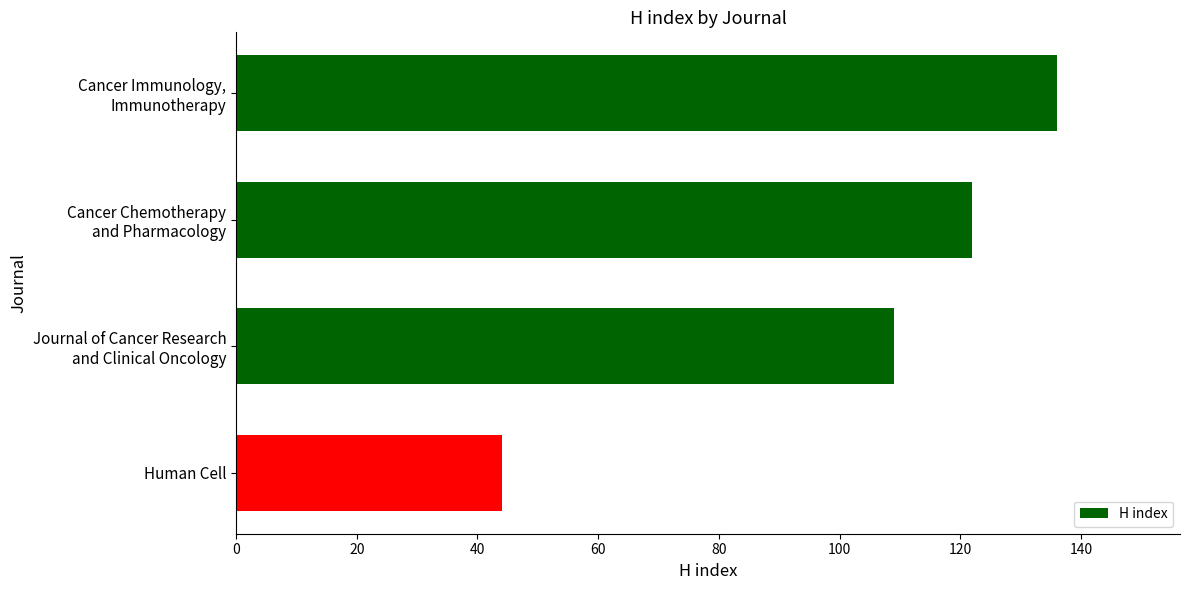

The value at Human Cell is 15. True or false?

False